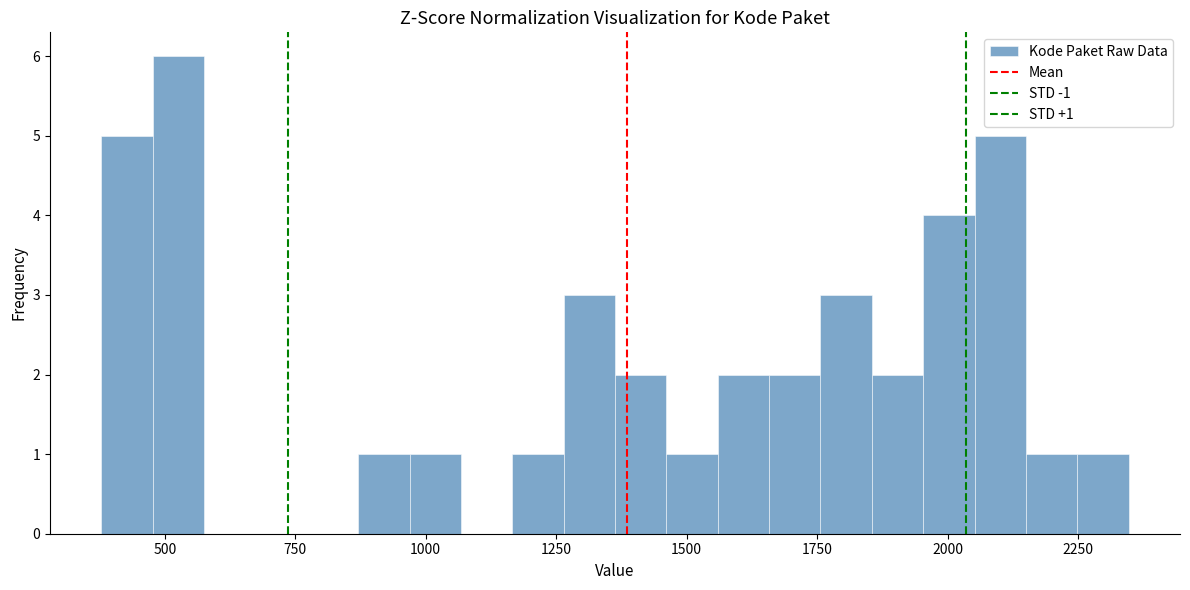

Read against the x-axis, roughly where is the centre of the tallest bar?

550